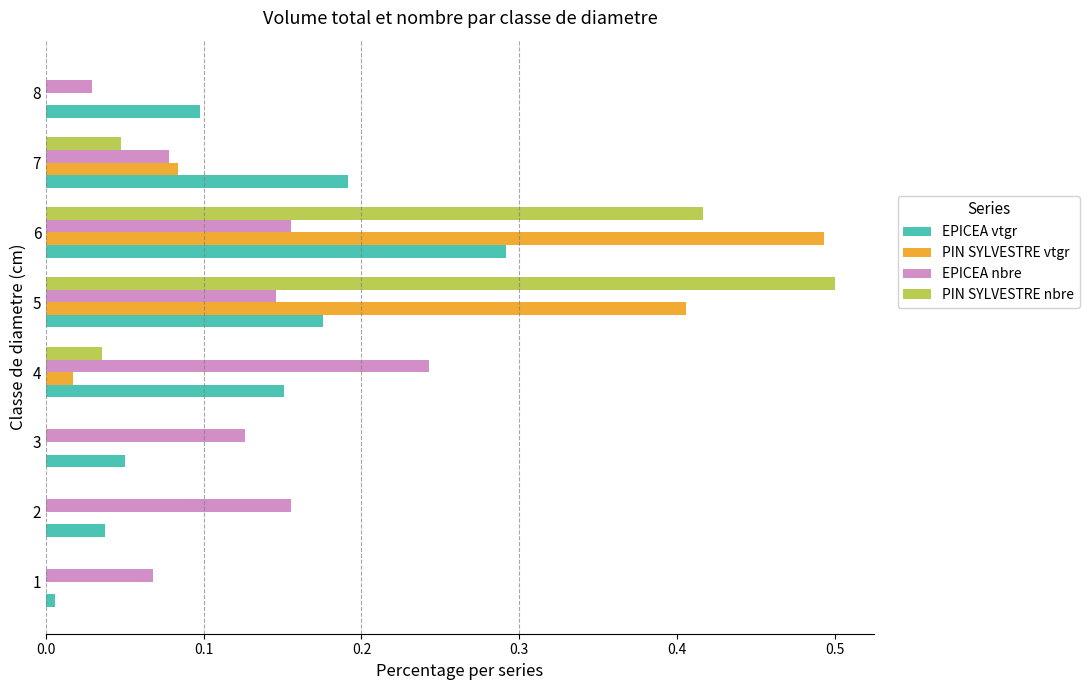

Which series has the widest spread of values?

PIN SYLVESTRE nbre